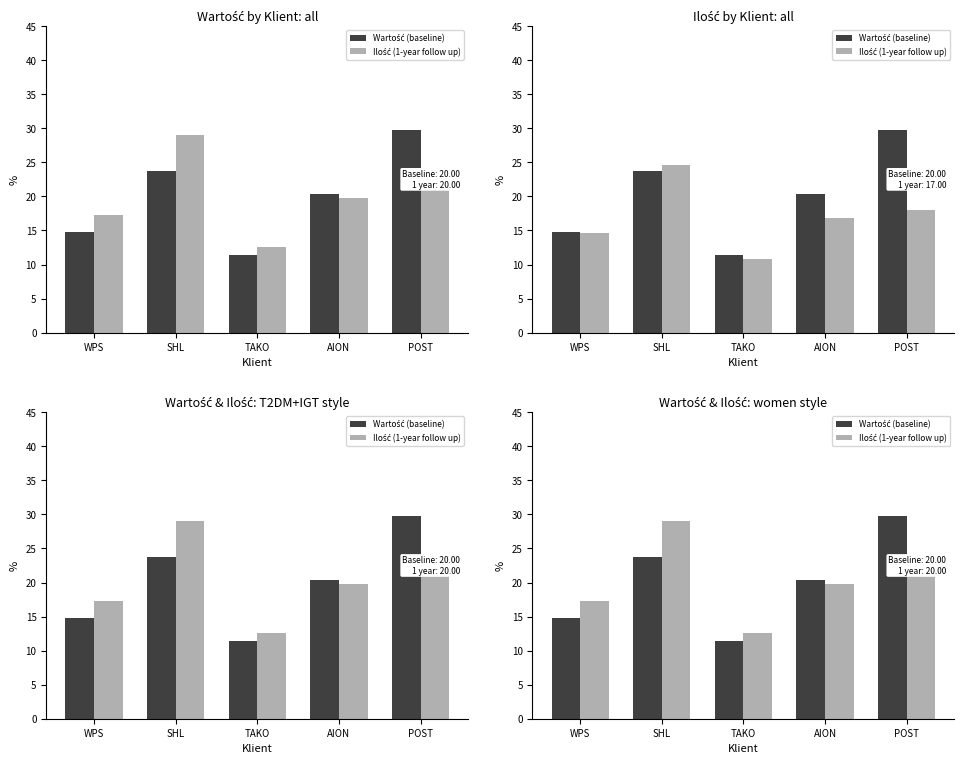

The value of Ilość at AION is 32.9. True or false?

False